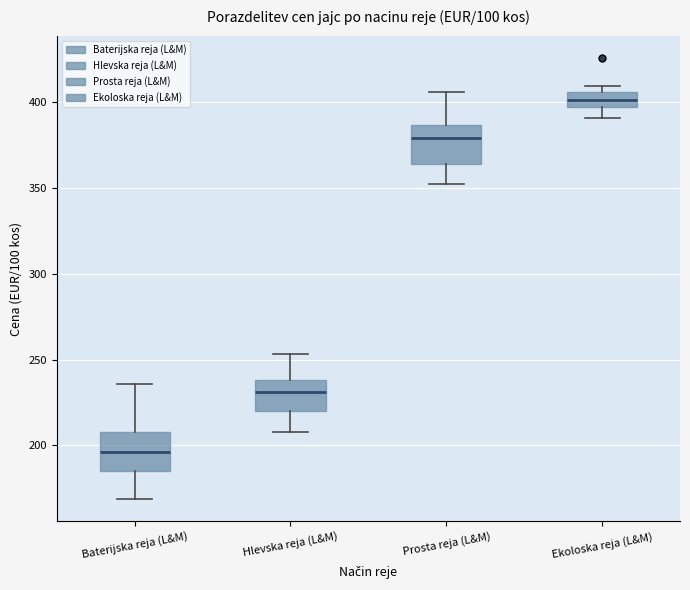

Reading left to right, read every box against the y-axis: the position of its median line, the range the box covers, and the ends of its whiskers. The values are not printed on the chart, so give them approximately, as read against the axis.

Baterijska reja (L&M): median 195, box 185 to 210, whiskers 170 to 235
Hlevska reja (L&M): median 230, box 220 to 240, whiskers 210 to 255
Prosta reja (L&M): median 380, box 365 to 385, whiskers 350 to 405
Ekoloska reja (L&M): median 400, box 395 to 405, whiskers 390 to 410